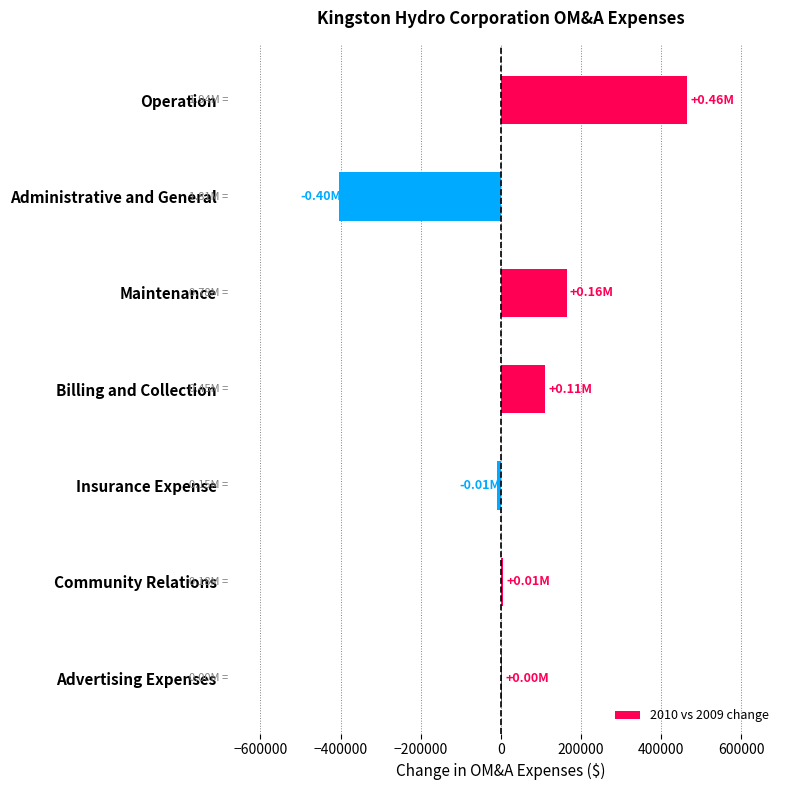

What is the change in value from Maintenance to Administrative and General?

-569069